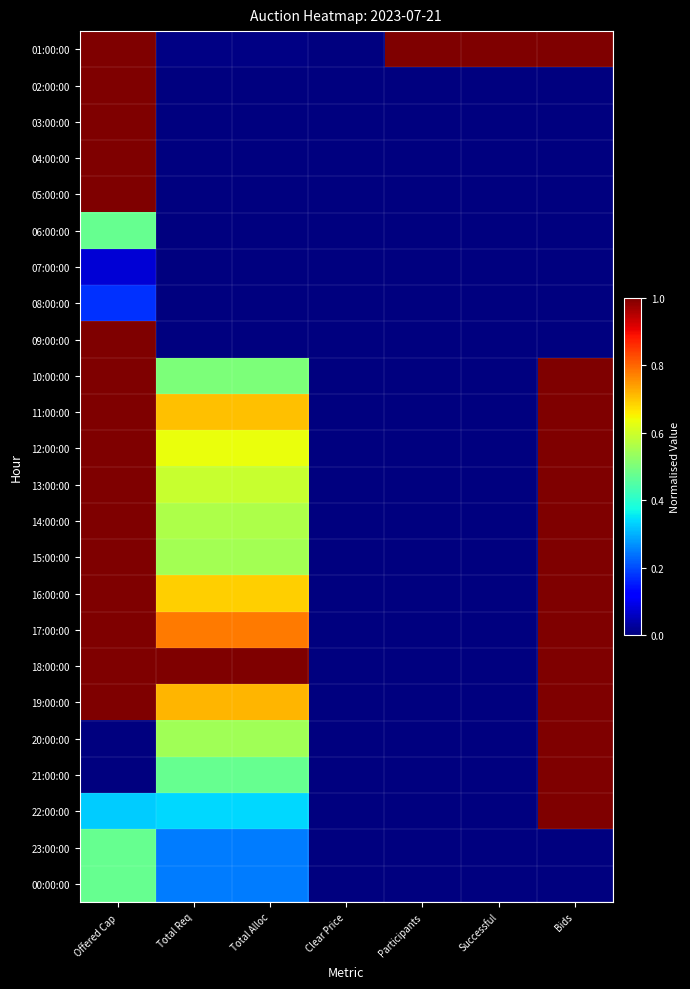

Between Total Alloc and Clear Price, which is larger?

Total Alloc